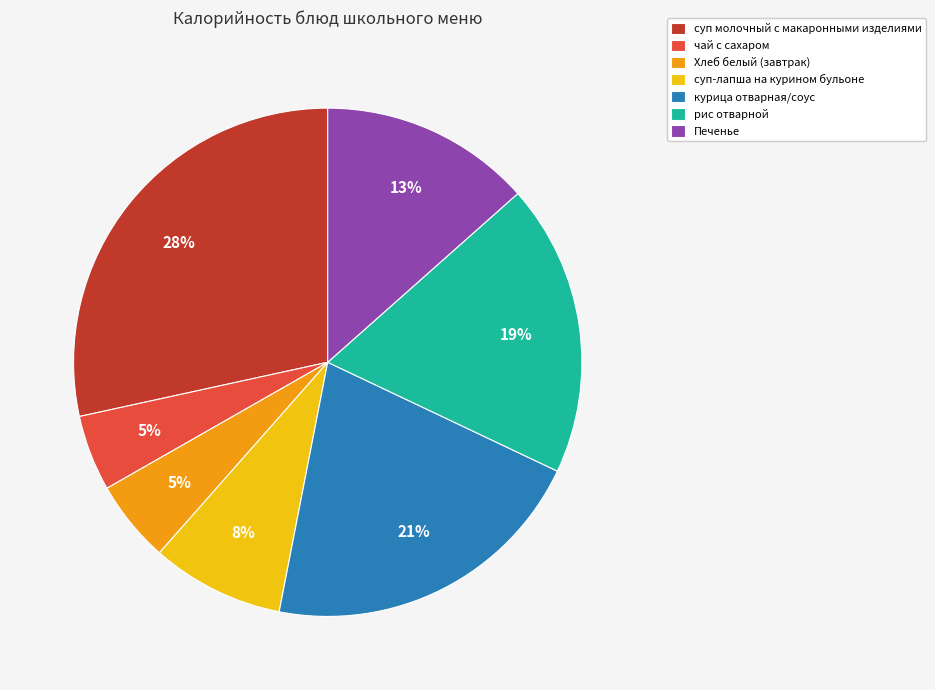

True or false: суп молочный с макаронными изделиями accounts for 43% of the total.

False